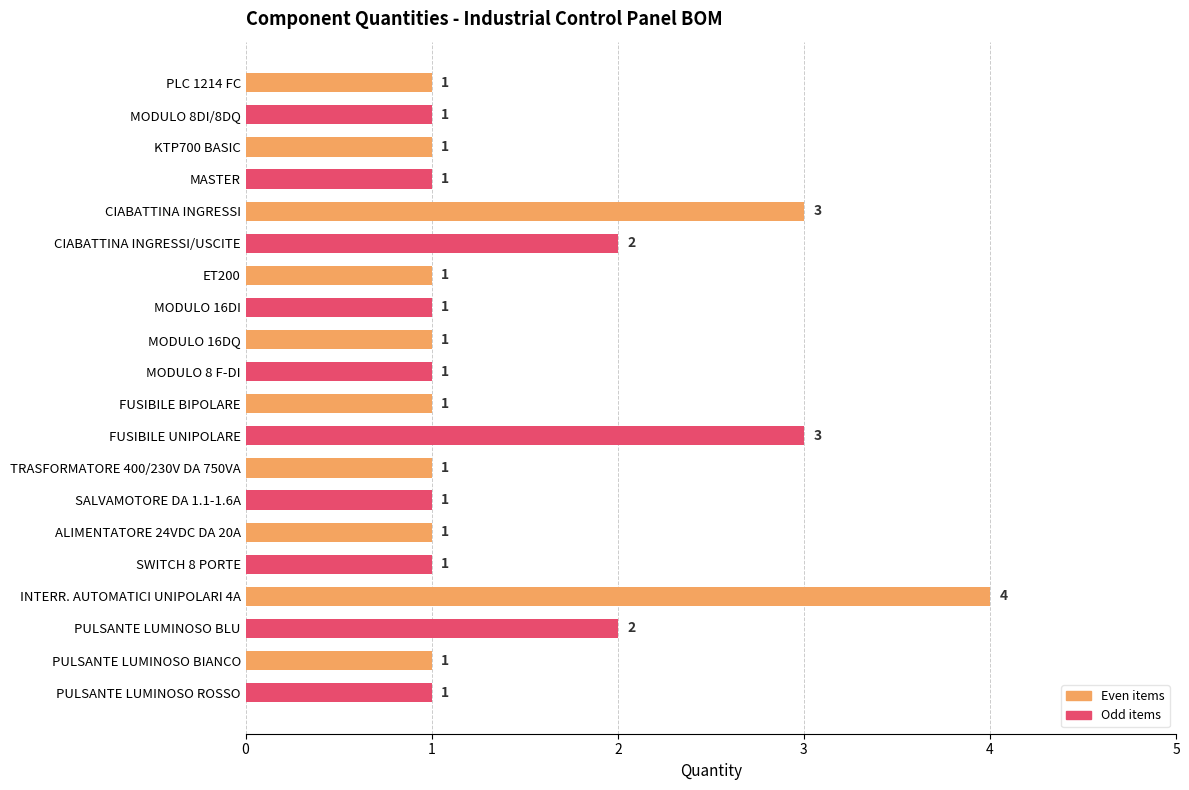

Reading top to bottom, list all the values displayed in this chart.

1	1	1	1	3	2	1	1	1	1	1	3	1	1	1	1	4	2	1	1